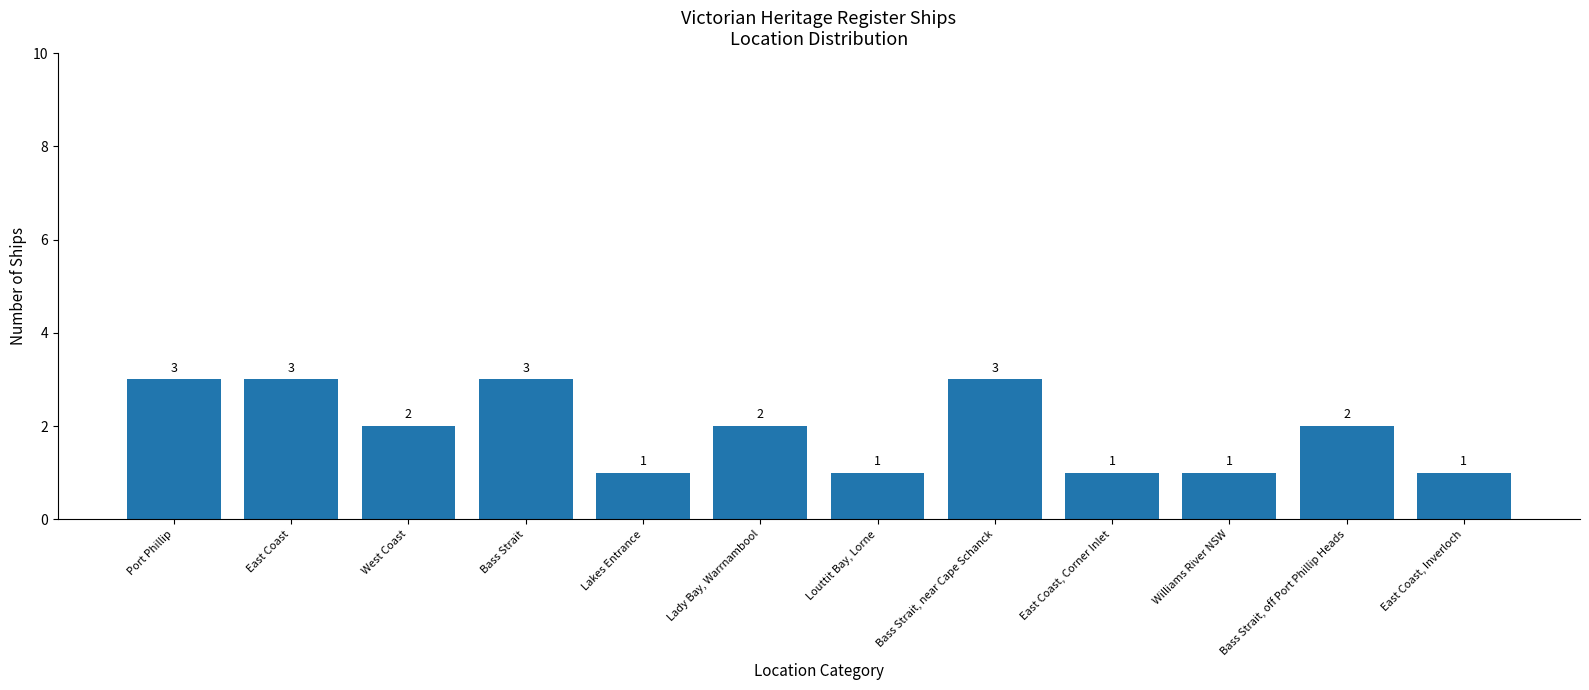

Is it true that the value at Lady Bay, Warrnambool is 2?

True